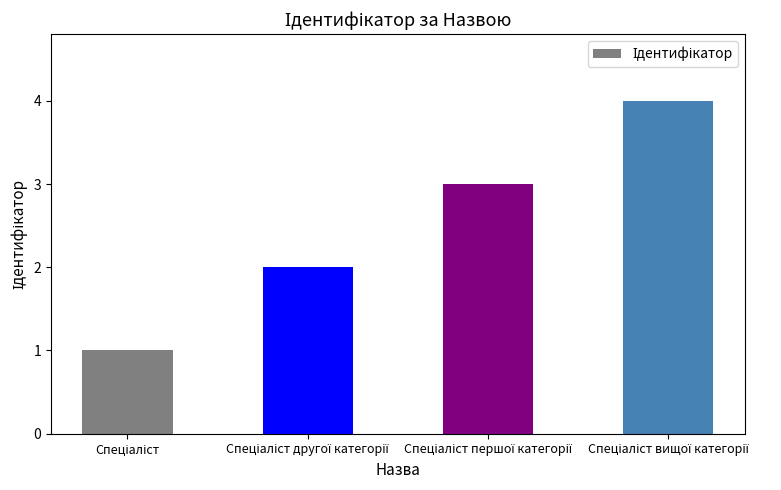

What is the maximum value shown in the chart?

4